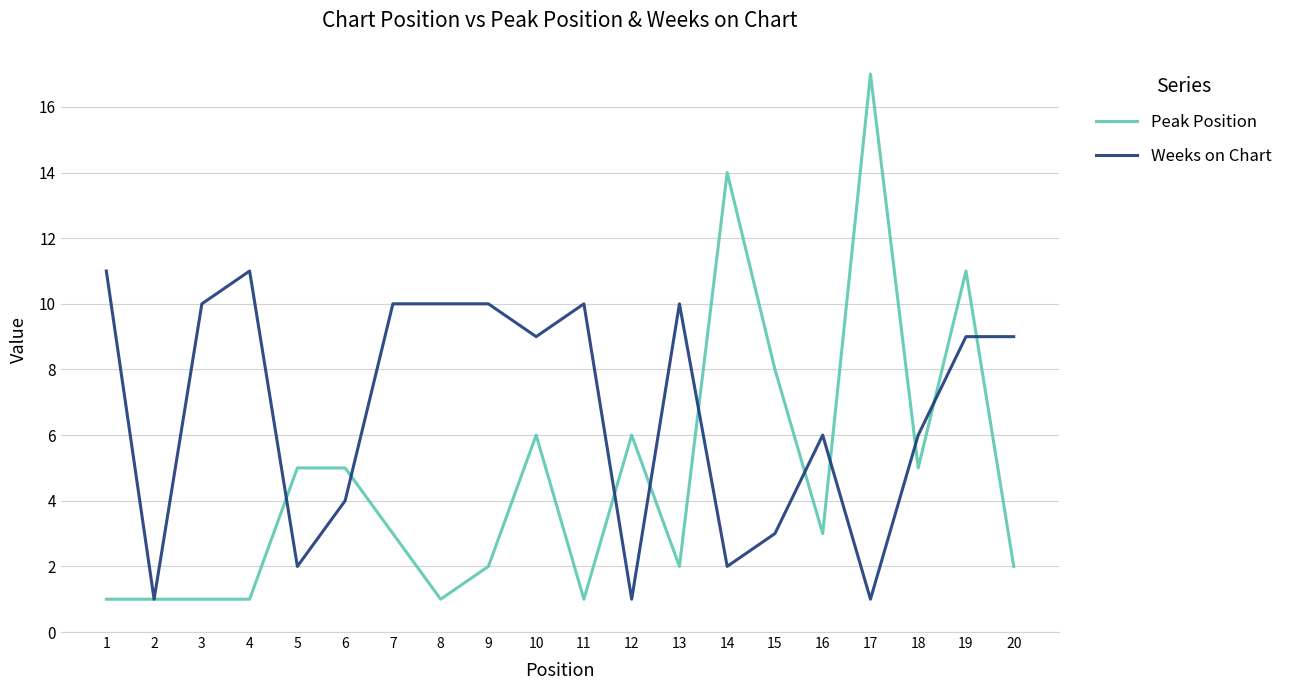

How many Weeks on Chart values are between 3 and 10?

13